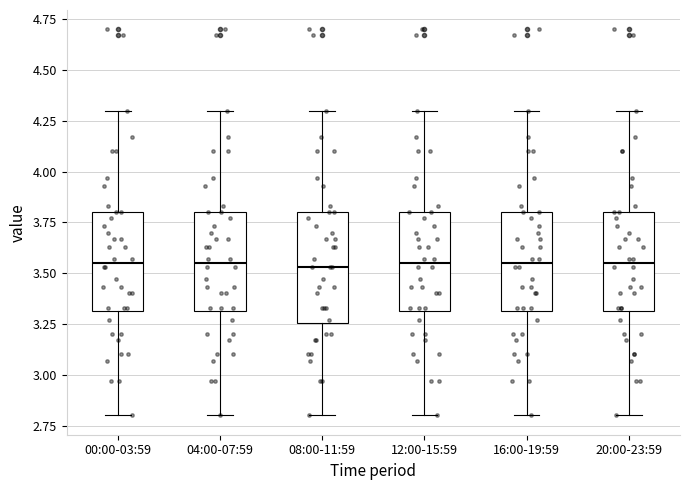

Reading left to right, transcribe this box plot: for each box, give where its median line is, the range the box spans, and where its two whiskers end, as read against the y-axis. The values are not printed on the chart, so give them approximately, as read against the axis.

00:00-03:59: median 3.55, box 3.30 to 3.80, whiskers 2.80 to 4.30
04:00-07:59: median 3.55, box 3.30 to 3.80, whiskers 2.80 to 4.30
08:00-11:59: median 3.55, box 3.25 to 3.80, whiskers 2.80 to 4.30
12:00-15:59: median 3.55, box 3.30 to 3.80, whiskers 2.80 to 4.30
16:00-19:59: median 3.55, box 3.30 to 3.80, whiskers 2.80 to 4.30
20:00-23:59: median 3.55, box 3.30 to 3.80, whiskers 2.80 to 4.30